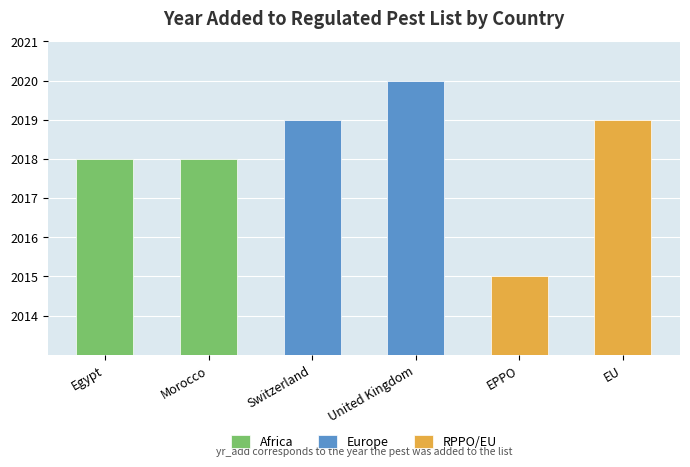

Rank the categories by value from highest to lowest.

United Kingdom, Switzerland, EU, Egypt, Morocco, EPPO